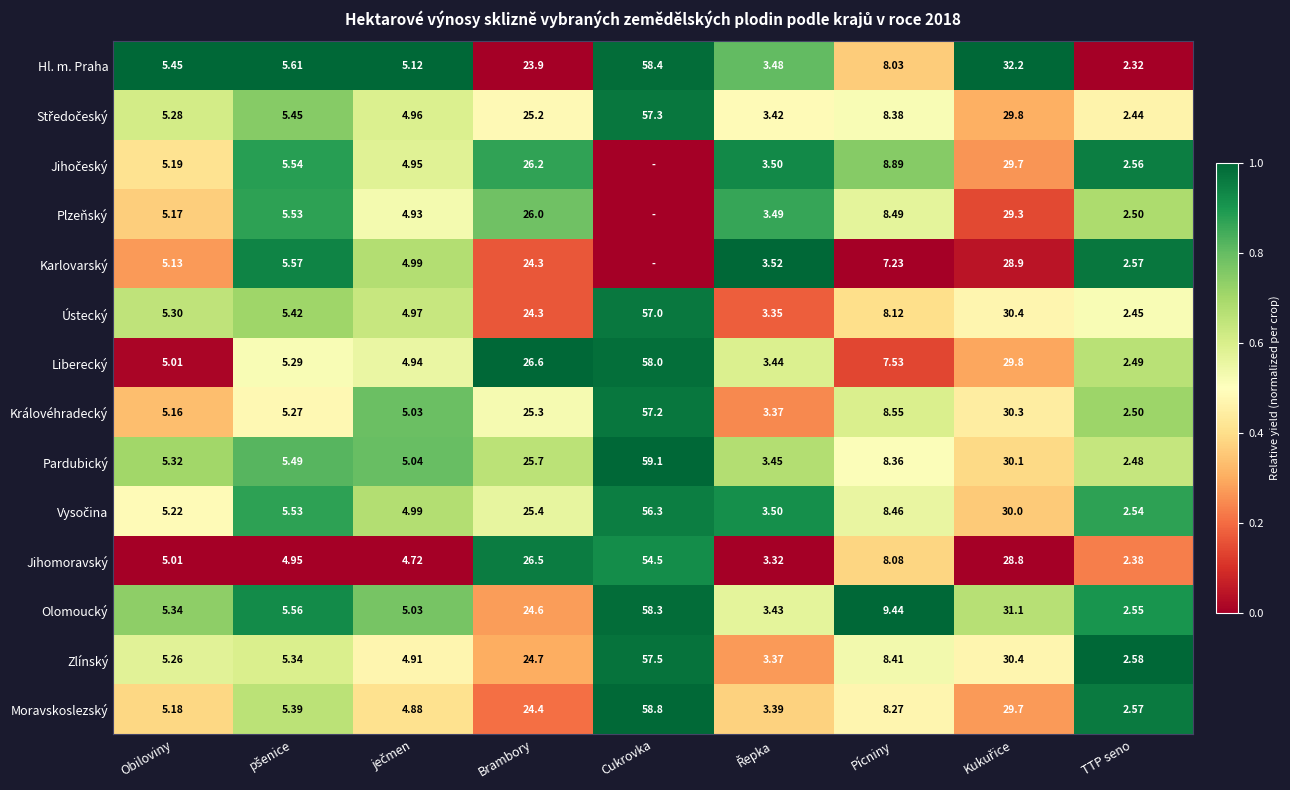

Which category has the highest value in the Královéhradecký series?

Cukrovka